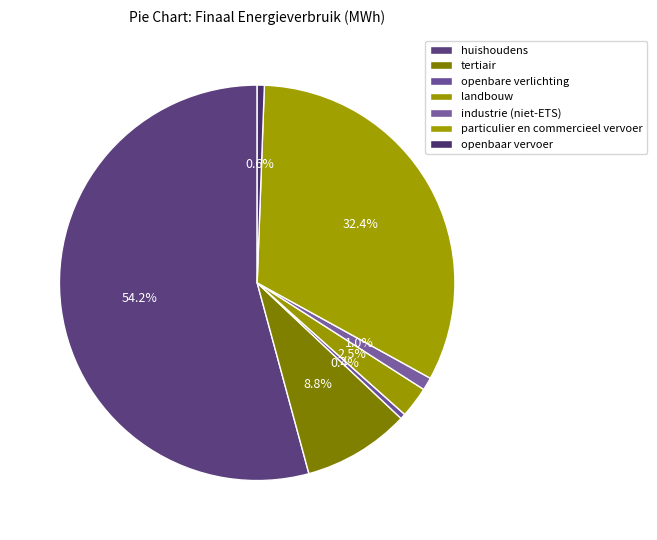

Which slice is the smallest?

openbare verlichting